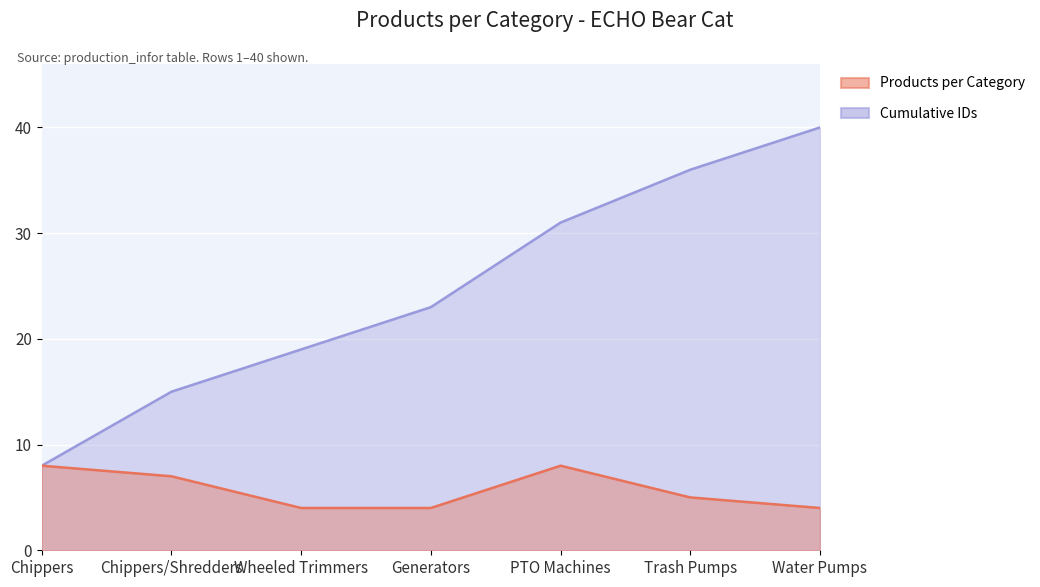

Which series has the largest total across all categories?

Cumulative IDs